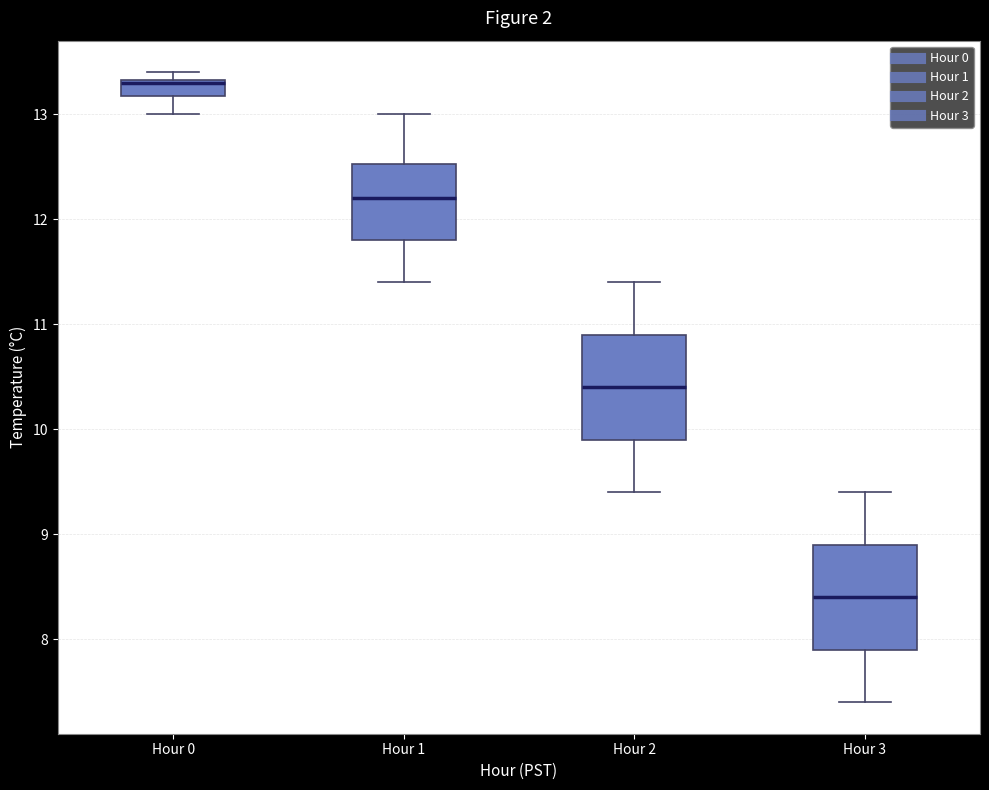

Reading left to right, transcribe this box plot: for each box, give where its median line is, the range the box spans, and where its two whiskers end, as read against the y-axis. The values are not printed on the chart, so give them approximately, as read against the axis.

Hour 0: median 13.3 (drawn on the box's upper edge), box 13.2 to 13.3, whiskers 13.0 to 13.4
Hour 1: median 12.2, box 11.8 to 12.5, whiskers 11.4 to 13.0
Hour 2: median 10.4, box 9.9 to 10.9, whiskers 9.4 to 11.4
Hour 3: median 8.4, box 7.9 to 8.9, whiskers 7.4 to 9.4